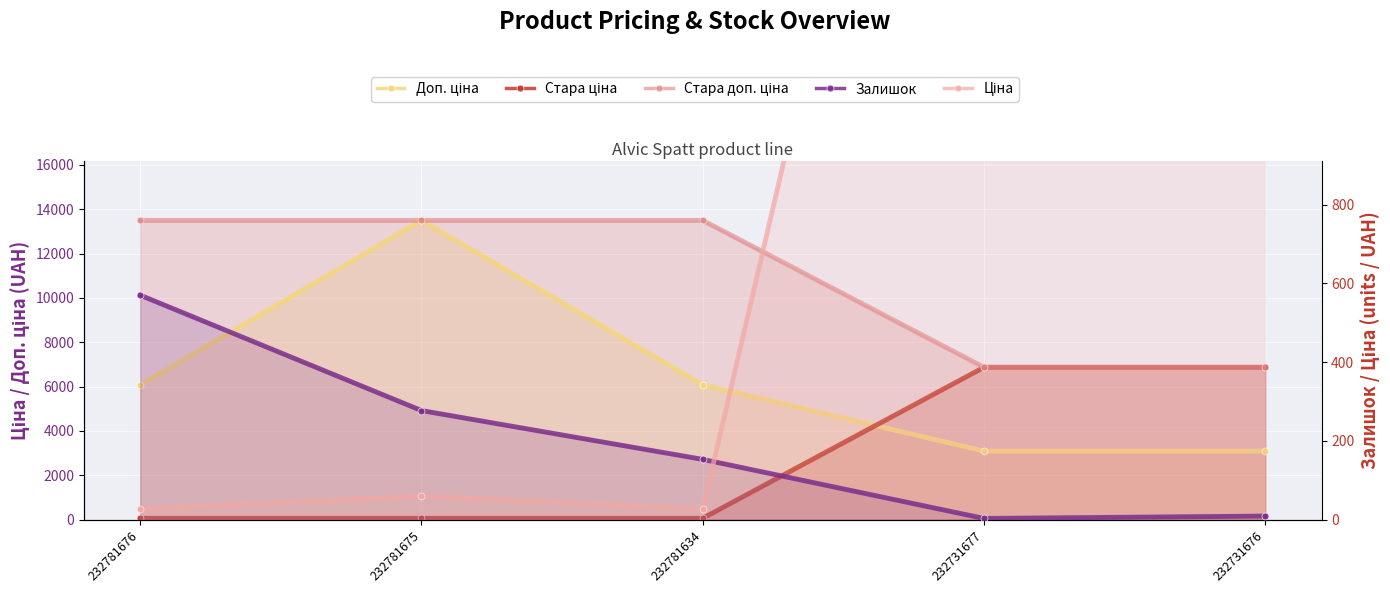

True or false: Залишок and Стара доп. ціна intersect in this chart.

False